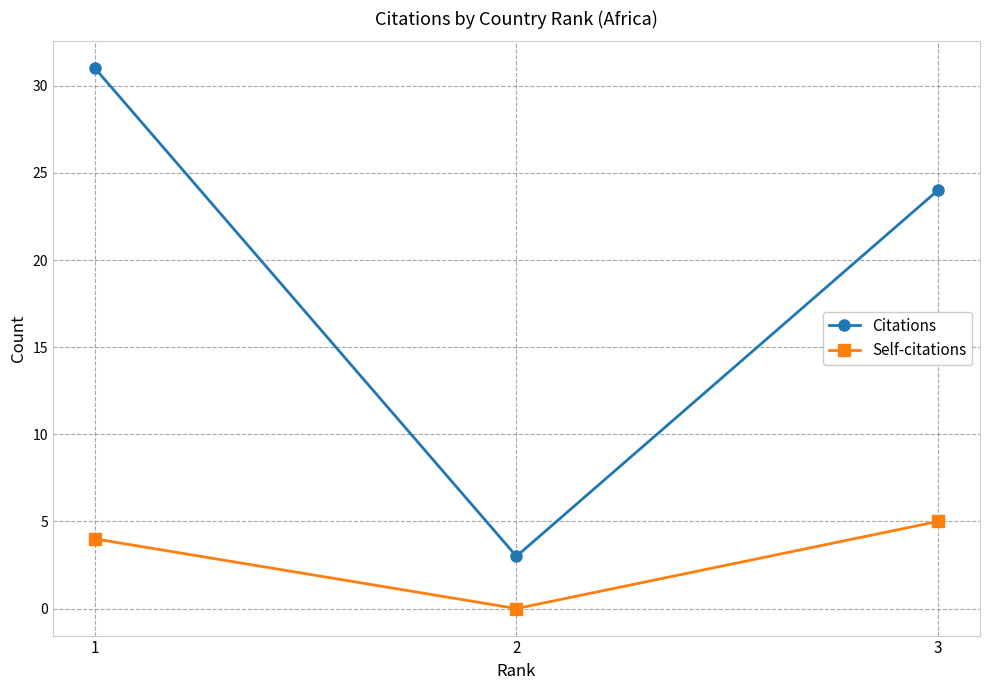

The value of Self-citations at 3 is 5. True or false?

True